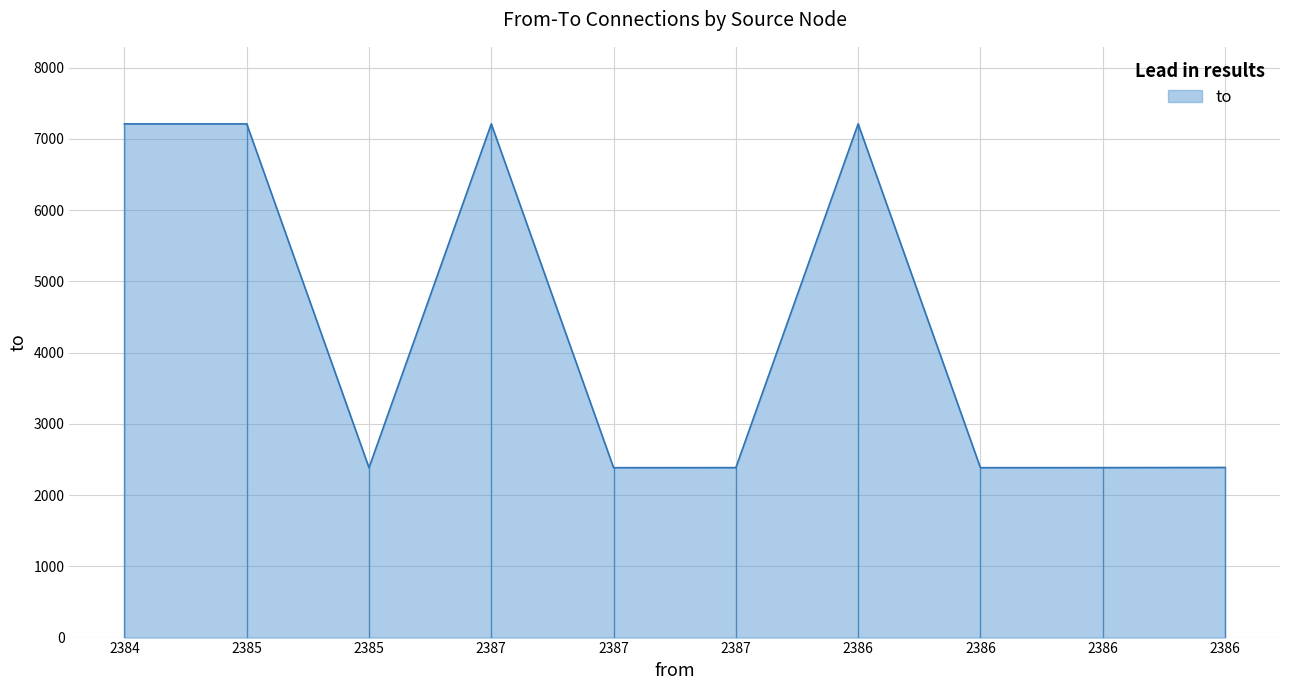

How many interior local peaks (higher than both neighbors) does the data have?

2